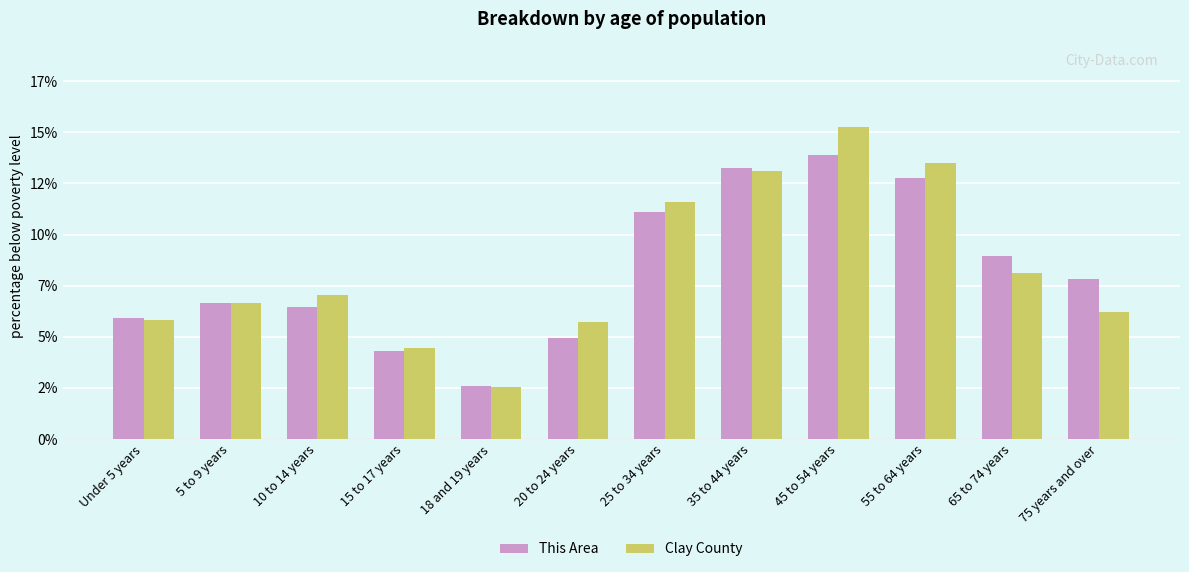

Does the chart contain stacked bars?

No